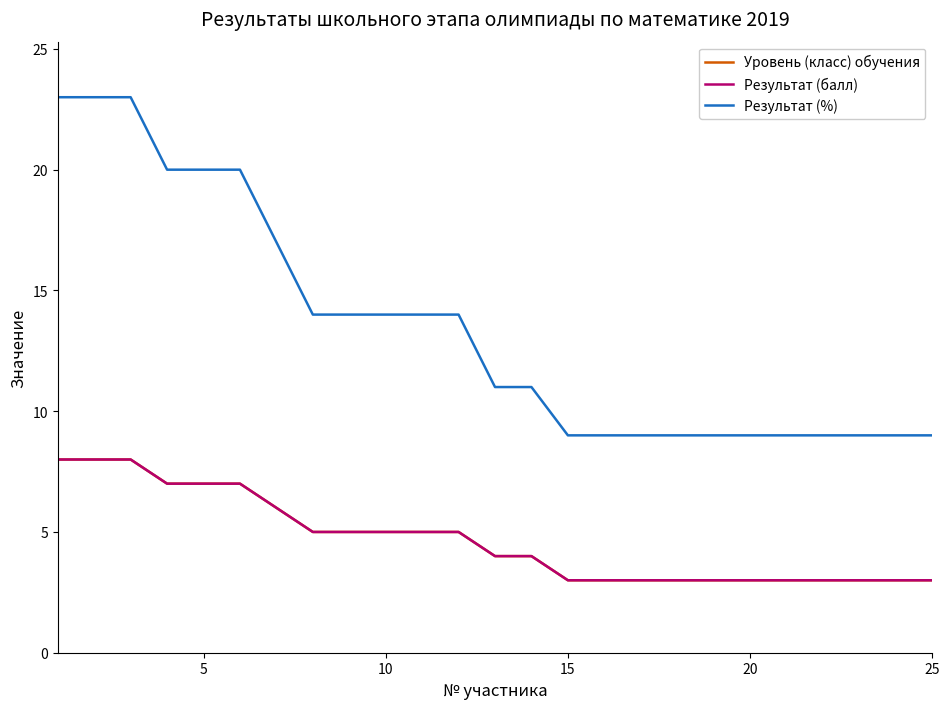

What is the difference between the maximum and minimum values in the Уровень (класс) обучения series?

5